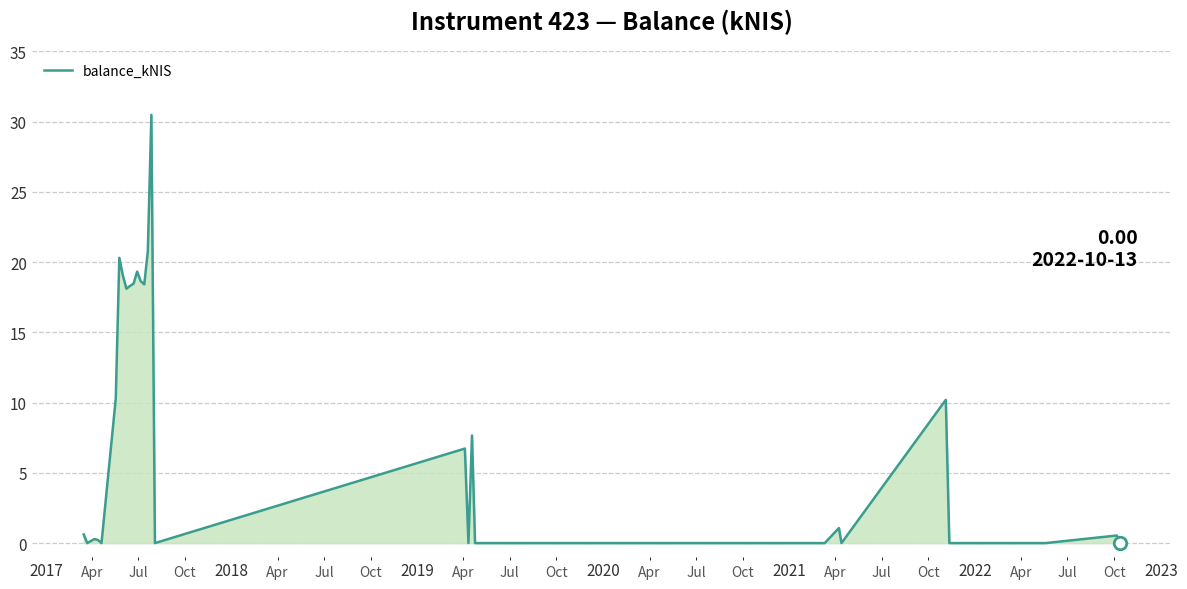

What is the difference between the maximum and minimum values?

30.5